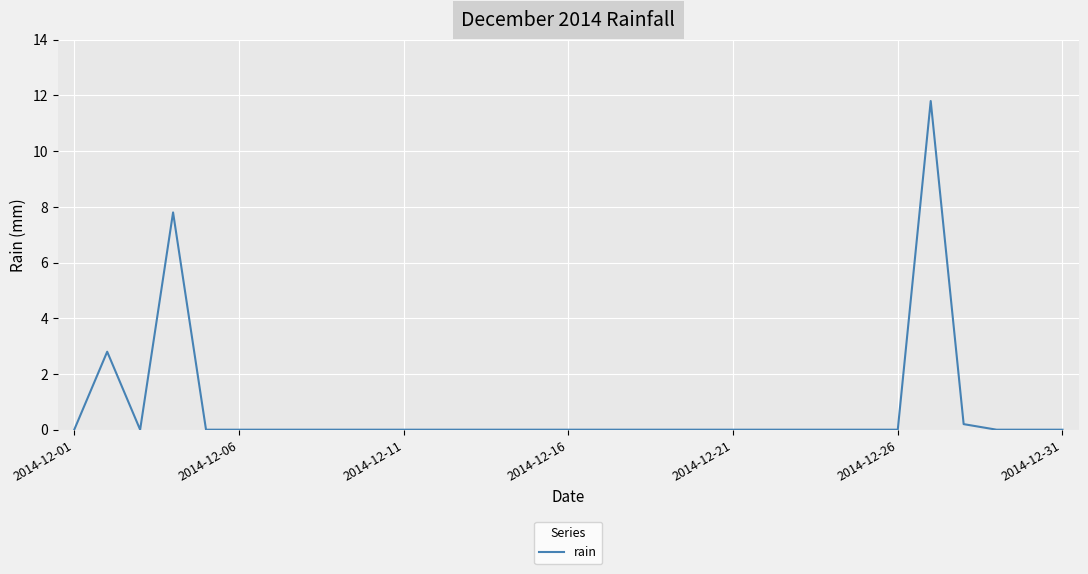

How many lines are shown in the chart?

1